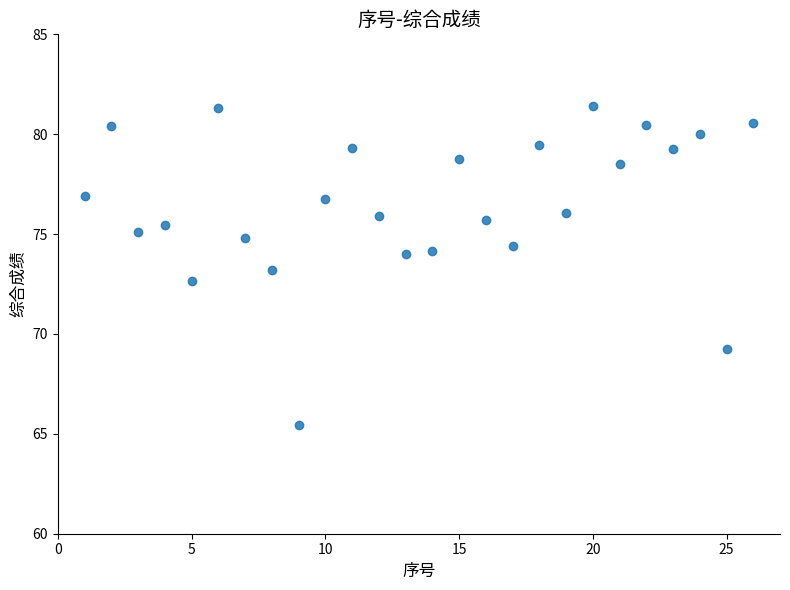

What is the range of Y values (max minus min)?

16.0